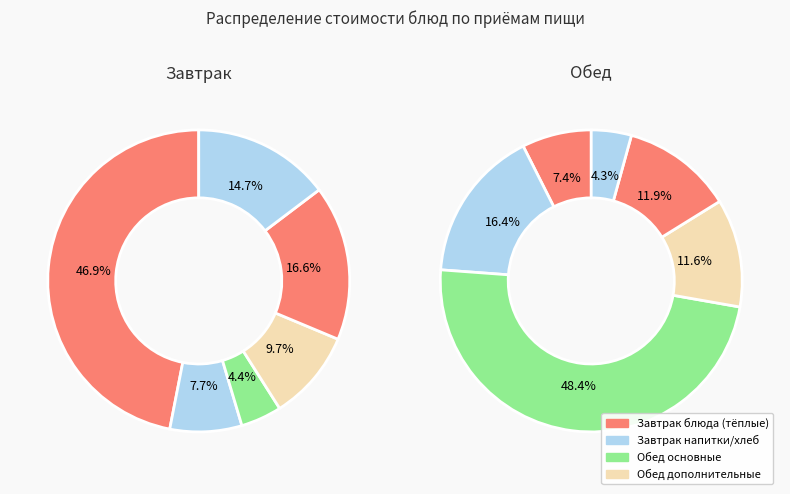

The пшеничный slice represents 1% of the pie. True or false?

False